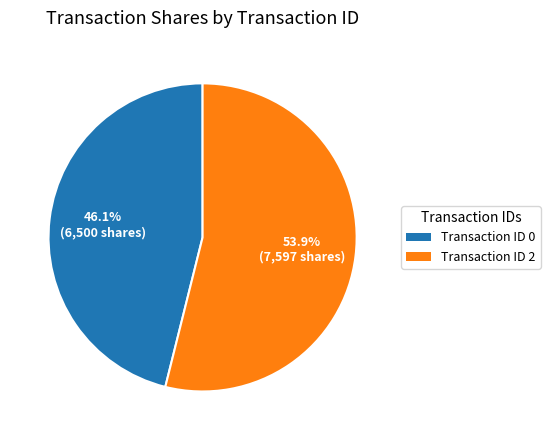

Is there any slice that represents more than half of the pie?

Yes